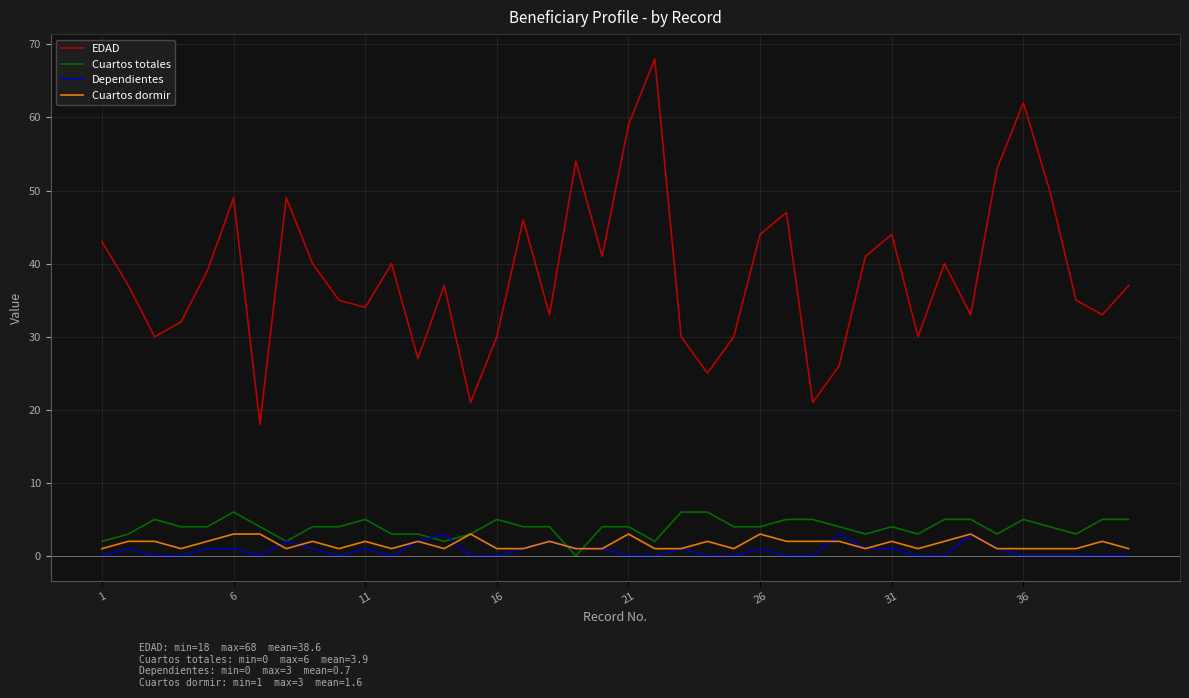

True or false: Cuartos dormir and EDAD cross at least once.

False